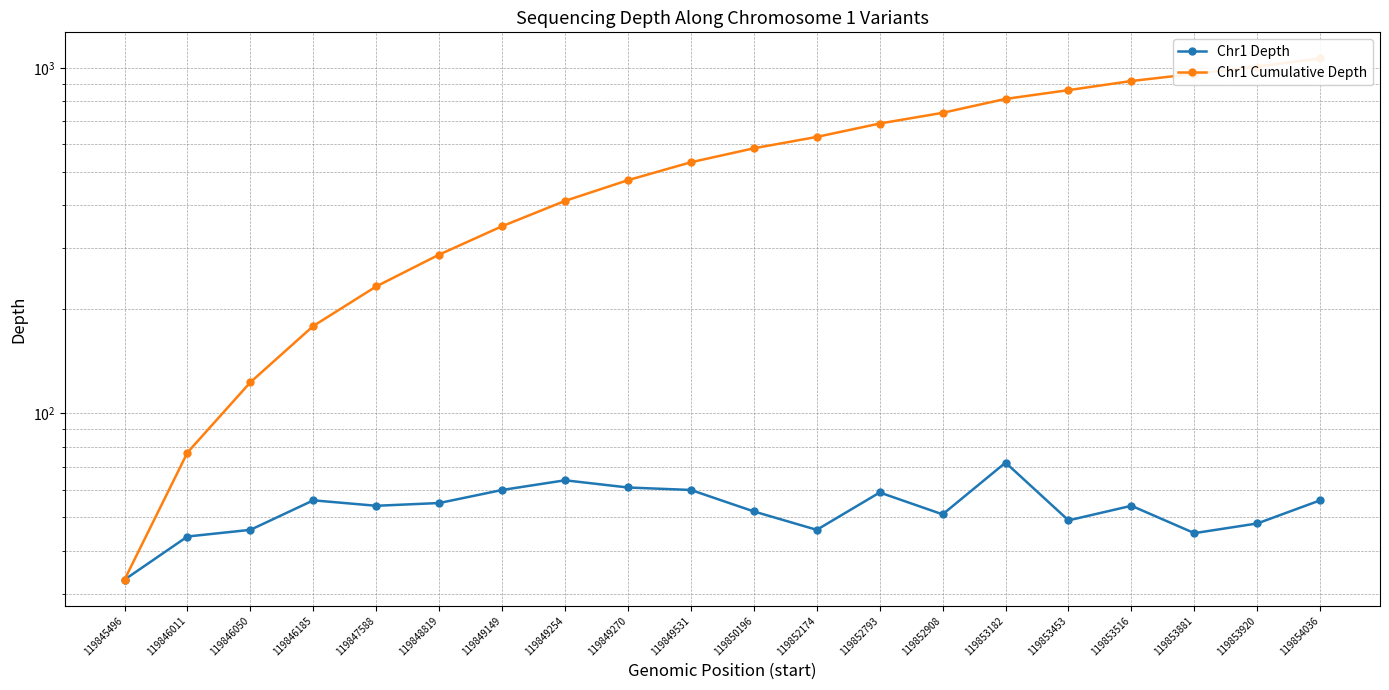

Which series changed the most between 119845496 and 119849270?

Chr1 Cumulative Depth